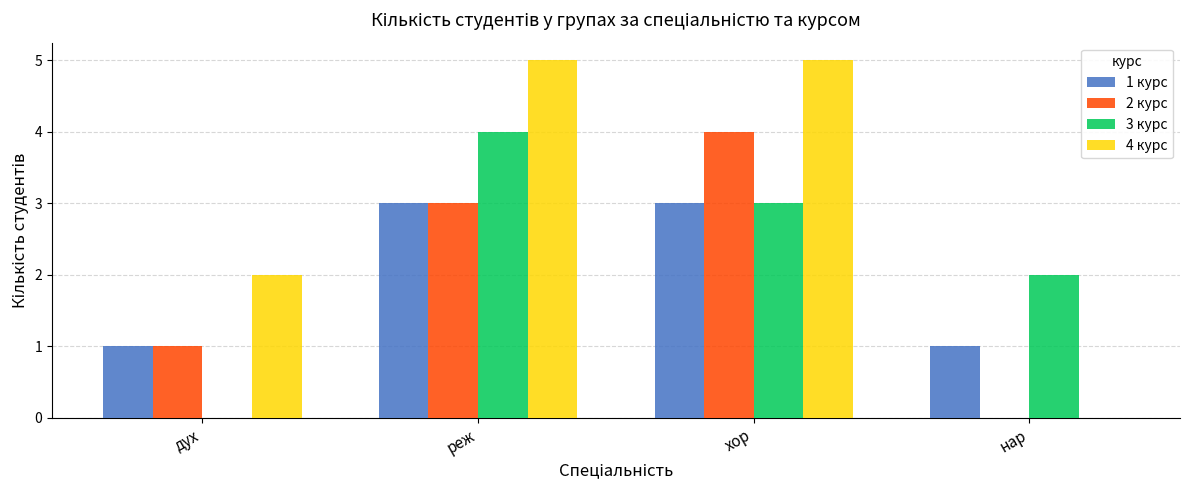

What is the sum of all 3 курс values?

9